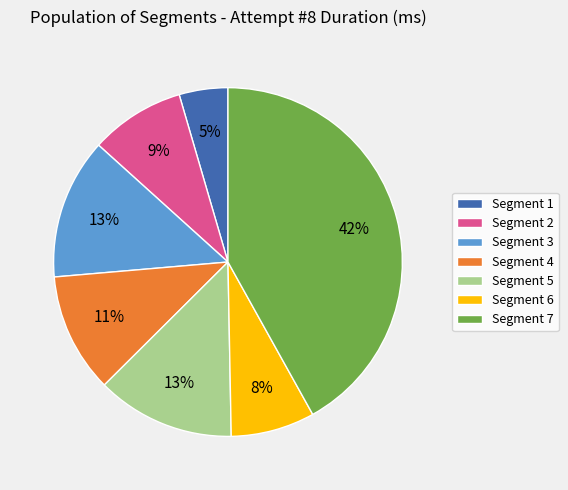

Approximately how many times larger is the value at Segment 3 compared to Segment 5?

1.0